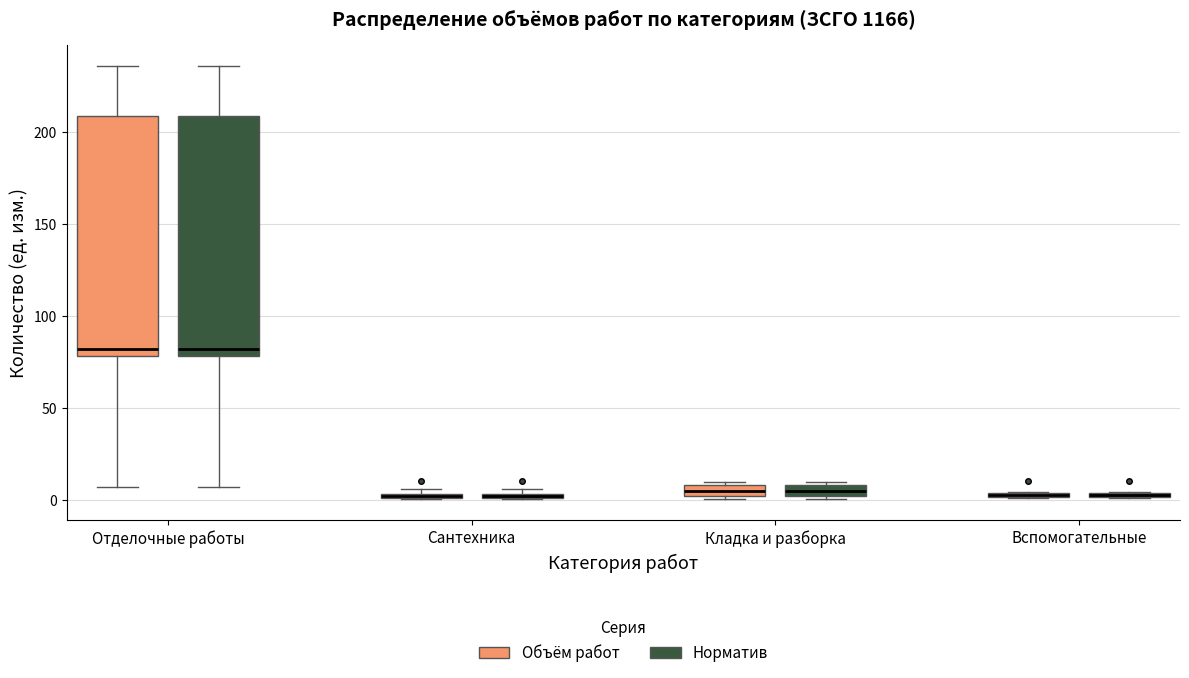

Where is the lower edge of the box for Сантехника (Норматив) on the y-axis? The values are not printed on the chart, so give them approximately, as read against the axis.

0